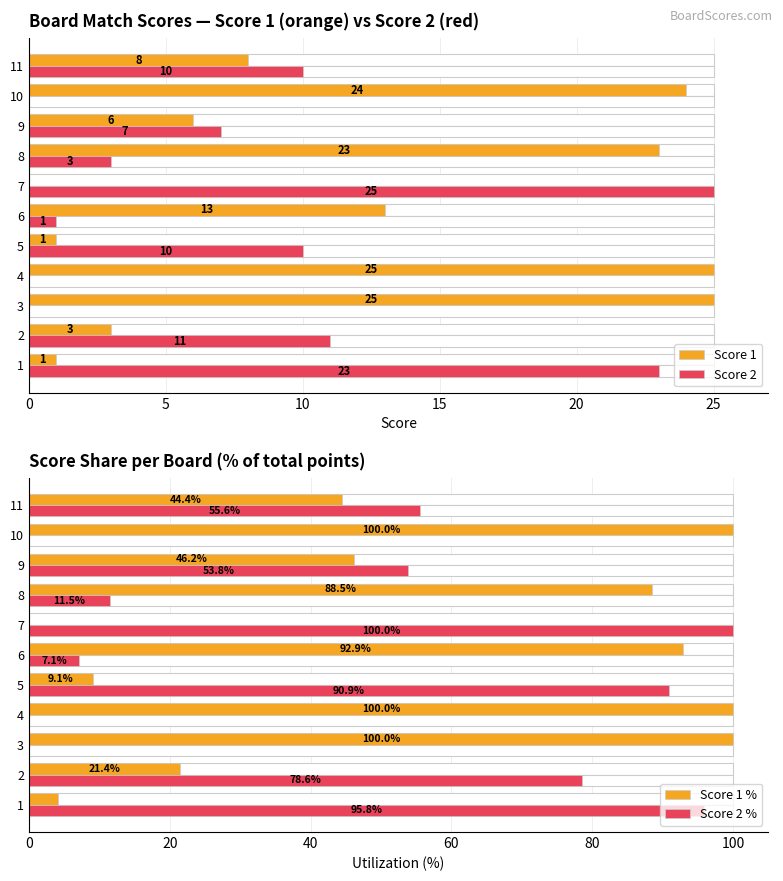

What is the spread (max minus min) of values at 3?

100.0